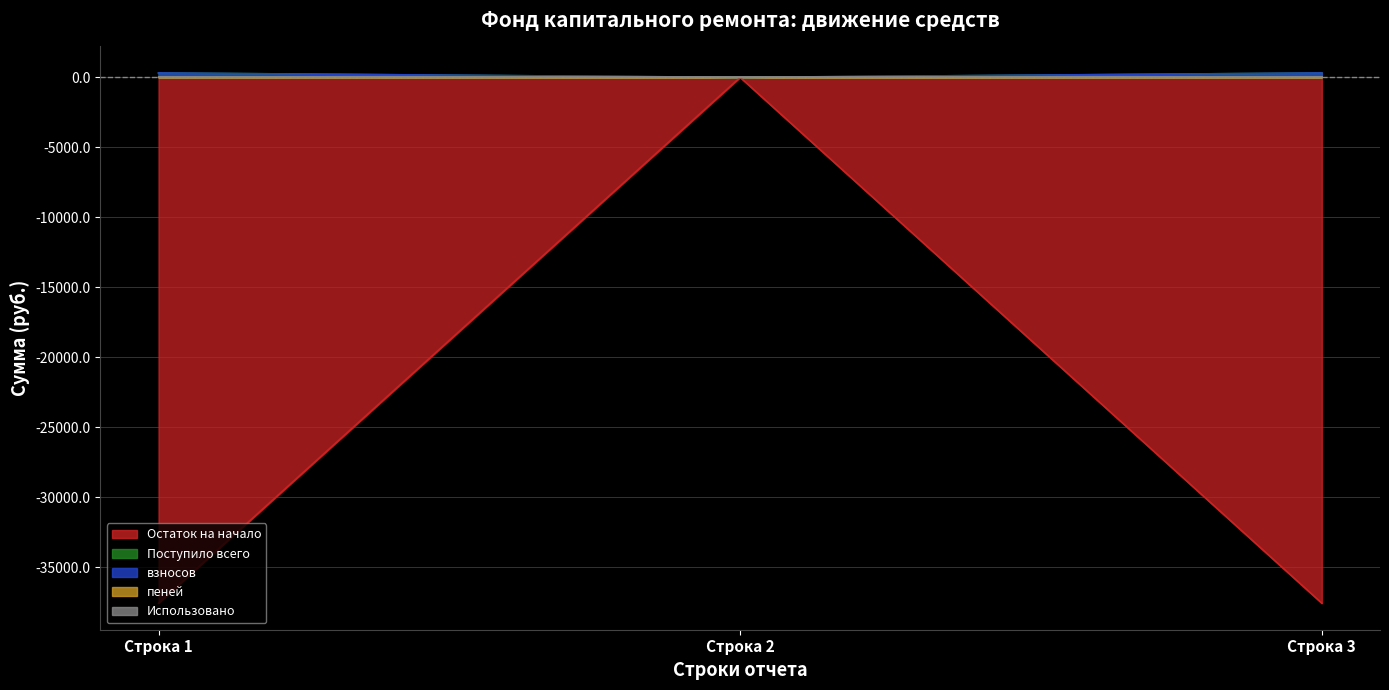

Does the chart display data point markers on the line(s)?

No